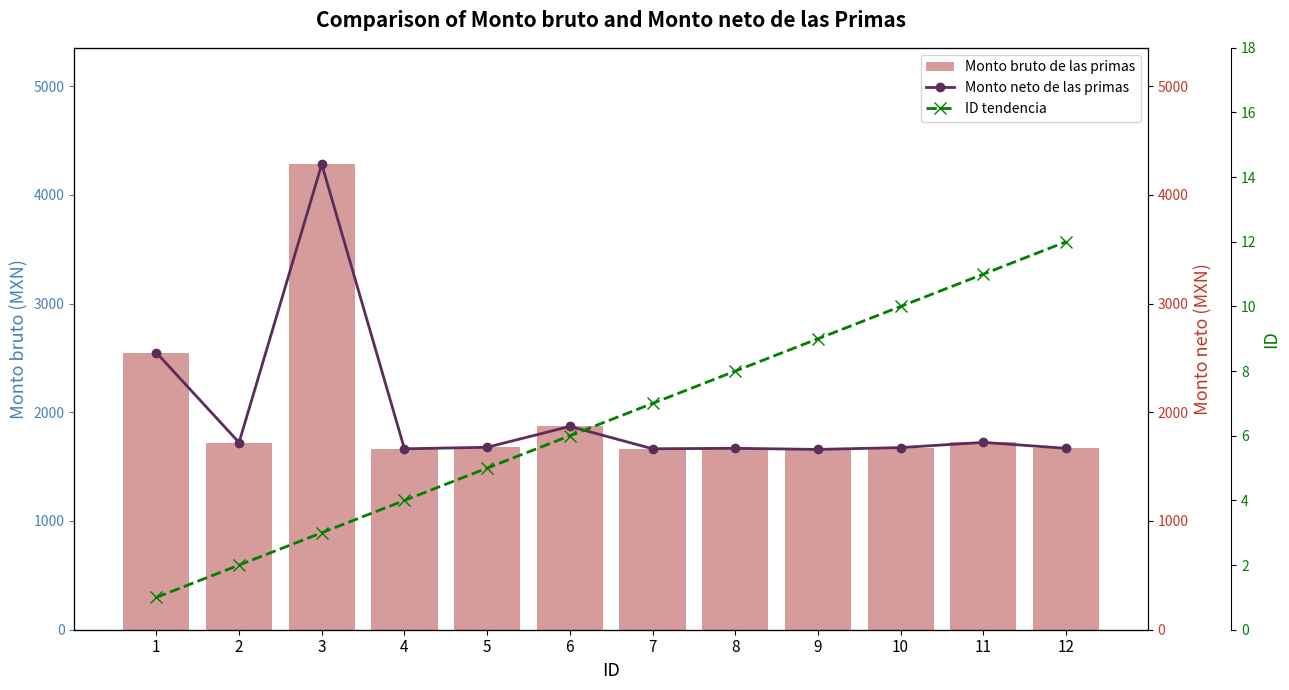

What is the lowest value of the Monto bruto de las primas series?

1658.3